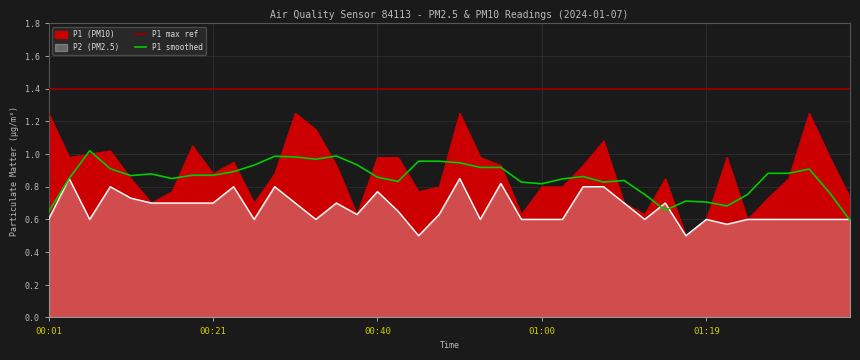

Reading right to left, what are all the values shown in this chart?

P1: 0.7	1.0	1.2	0.8	0.7	0.6	1.0	0.6	0.5	0.8	0.6	0.7	1.1	0.9	0.8	0.8	0.6	0.9	1.0	1.2	0.8	0.8	1.0	1.0	0.6	0.9	1.1	1.2	0.9	0.7	0.9	0.9	1.1	0.8	0.7	0.8	1.0	1.0	1.0	1.2
P2: 0.6	0.6	0.6	0.6	0.6	0.6	0.6	0.6	0.5	0.7	0.6	0.7	0.8	0.8	0.6	0.6	0.6	0.8	0.6	0.8	0.6	0.5	0.7	0.8	0.6	0.7	0.6	0.7	0.8	0.6	0.8	0.7	0.7	0.7	0.7	0.7	0.8	0.6	0.8	0.6